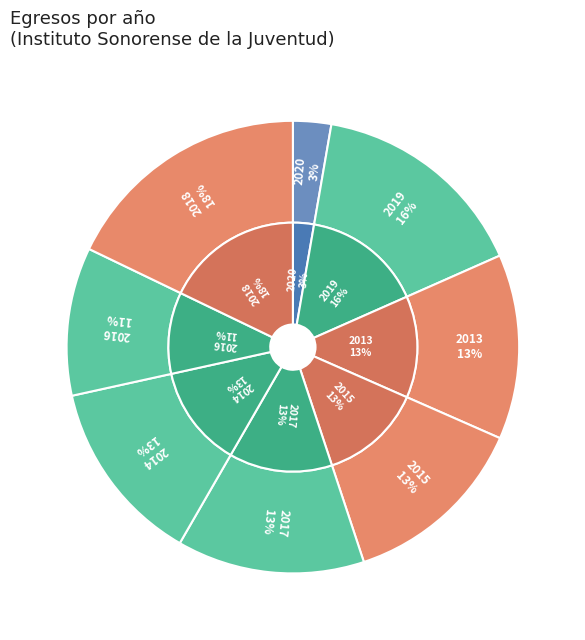

Combined, do 2016 and 2017 account for over 50%?

No